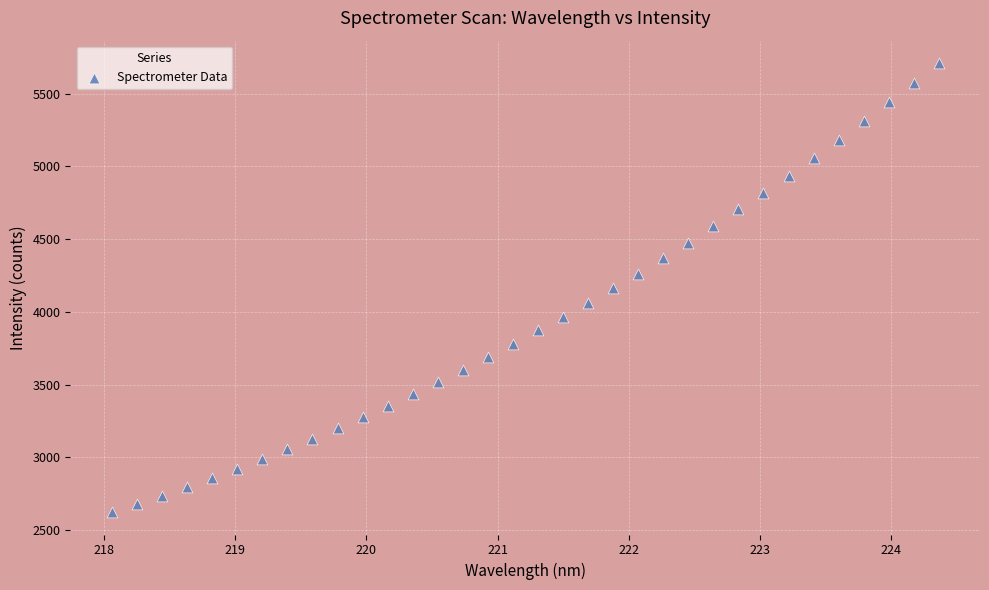

What is the range of X values (max minus min)?

6.3